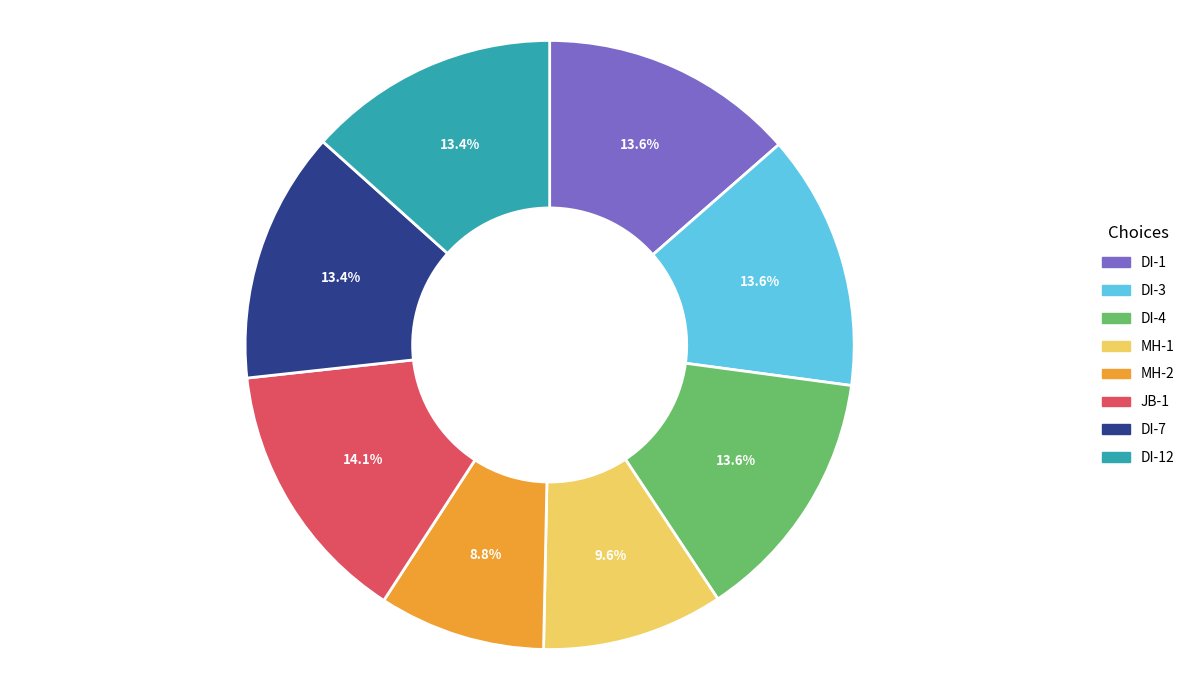

Combined, do DI-3 and DI-12 account for over 50%?

No